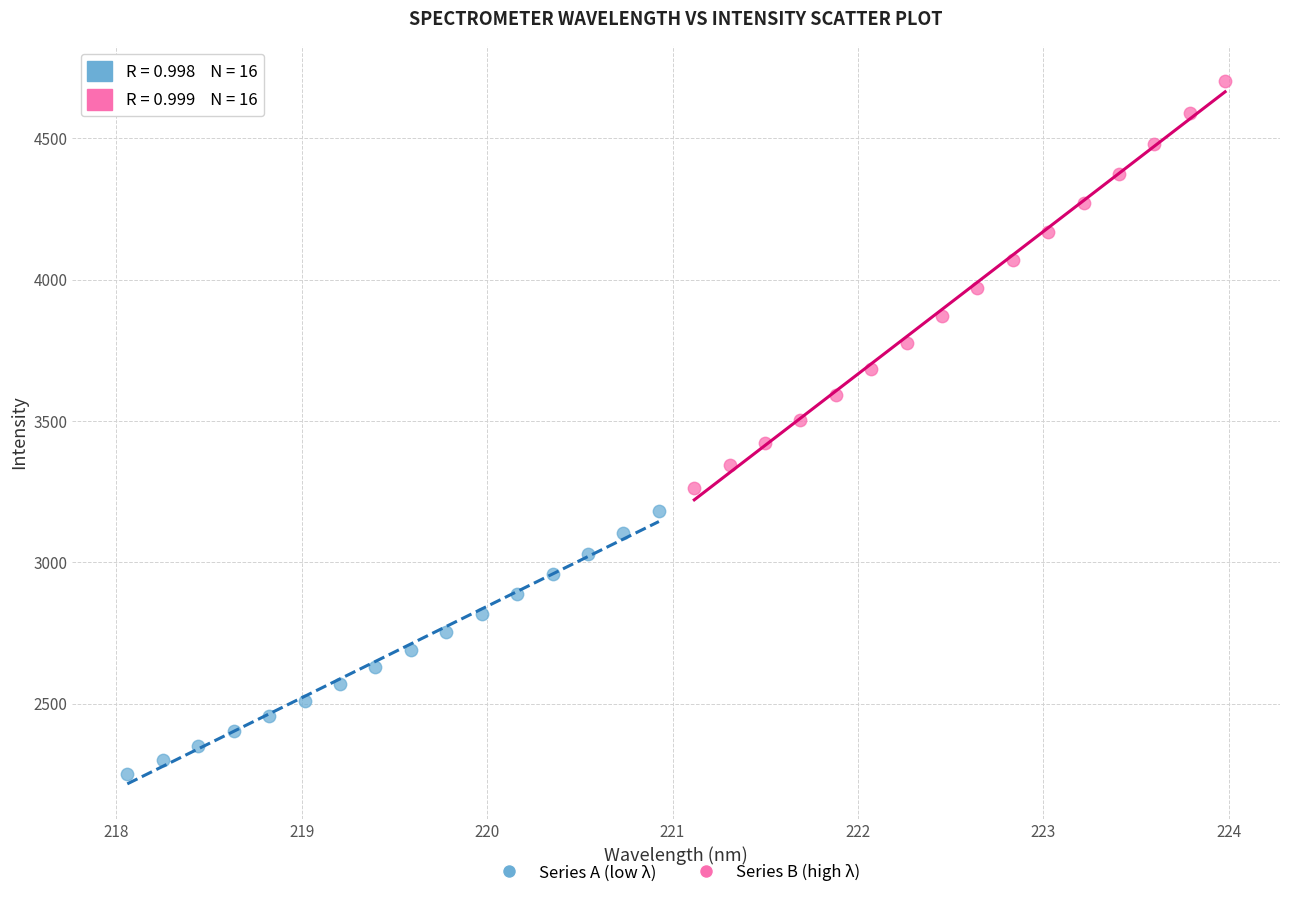

Which series reaches the maximum Y coordinate?

Series B (high λ)